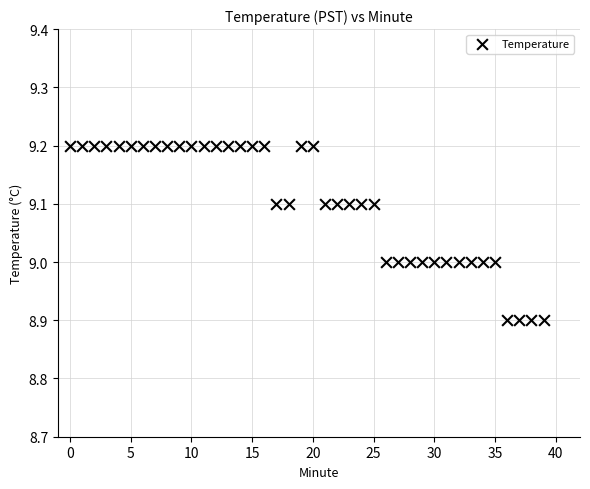

What is the range of Y values (max minus min)?

0.3